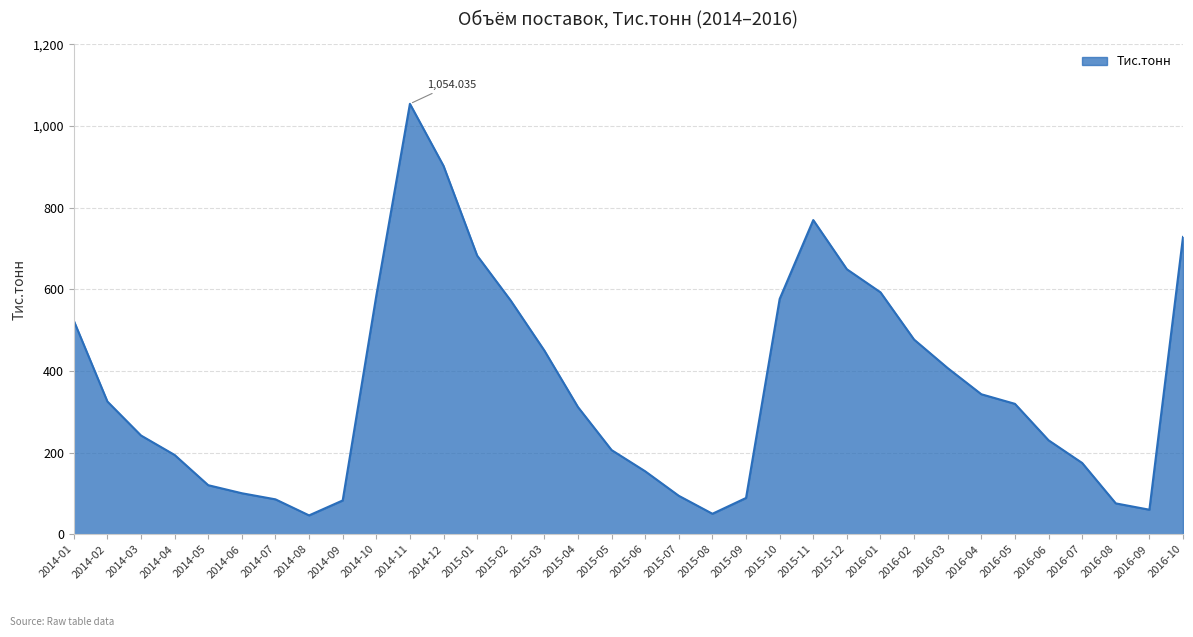

Where does the data first go above 319?

2014-01